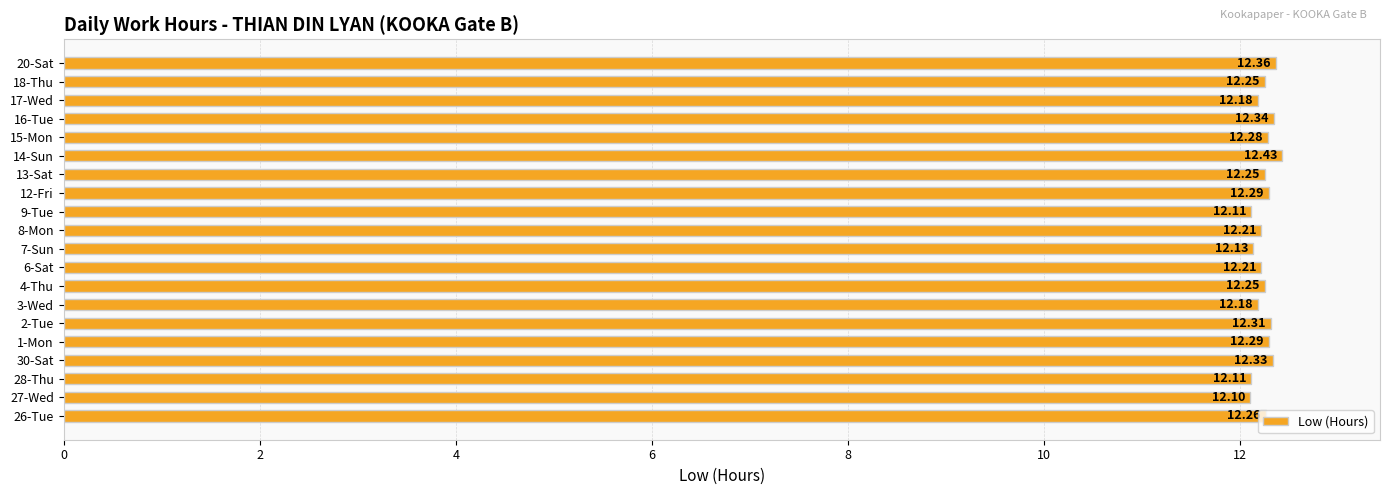

What is the sum of the values at 13-Sat and 28-Thu?

24.4